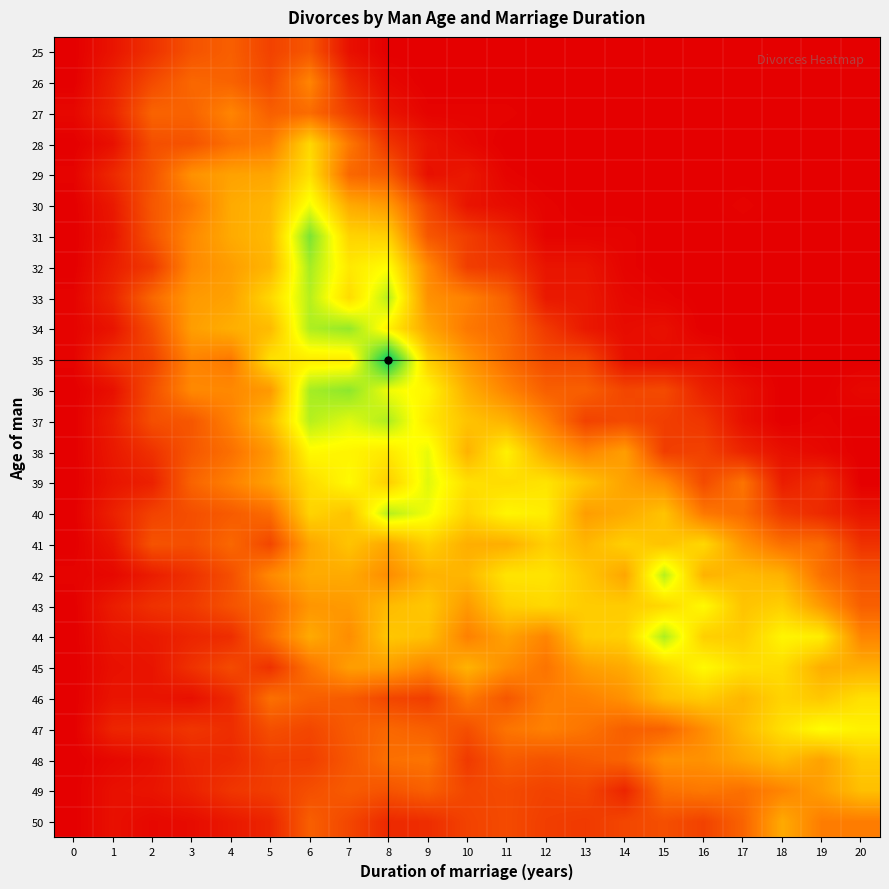

What is the total value across all series at 7?

1022